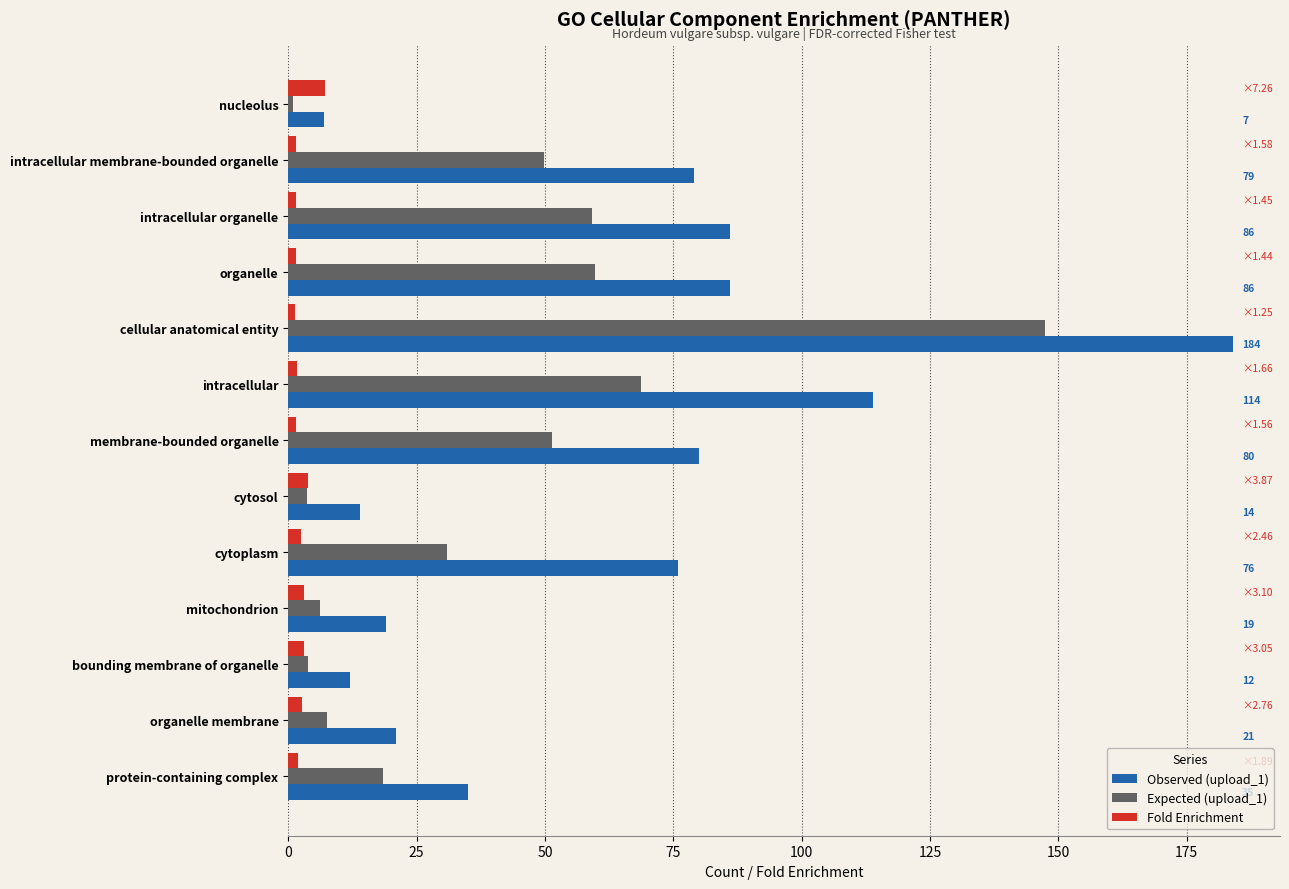

List the series in order of their peak value, highest first.

Observed (upload_1), Expected (upload_1), Fold Enrichment